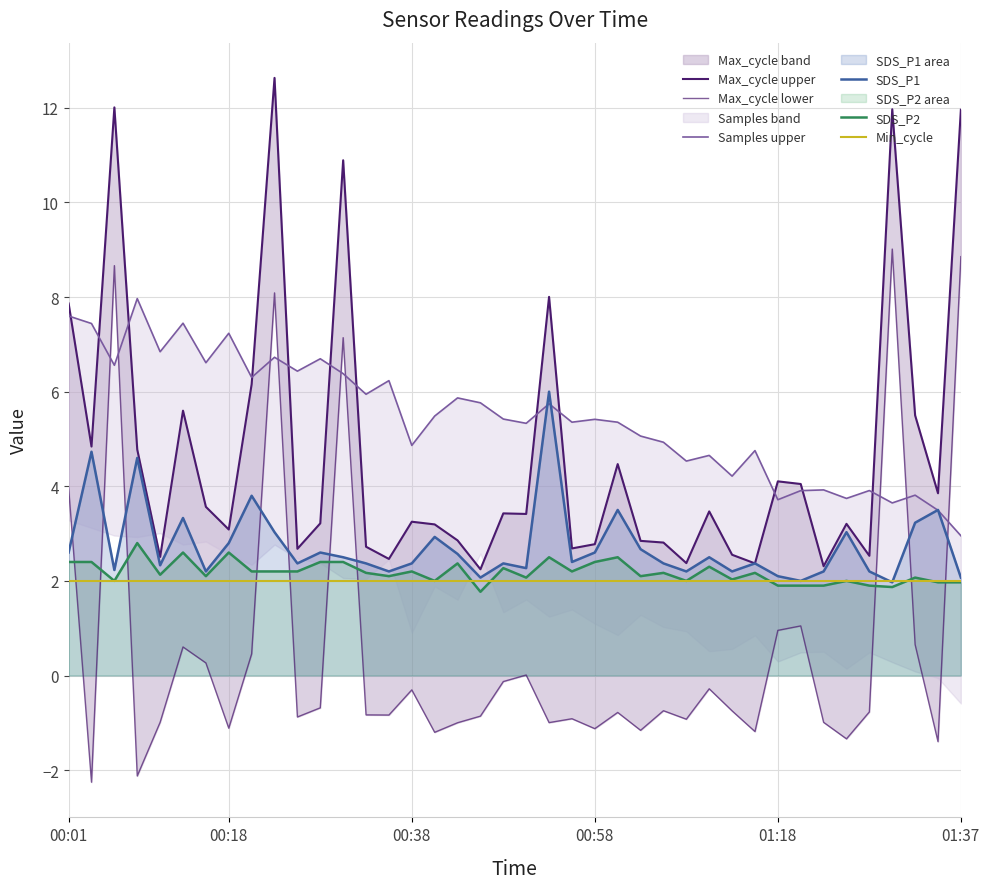

True or false: SDS_P2 and Max_cycle lower intersect in this chart.

True